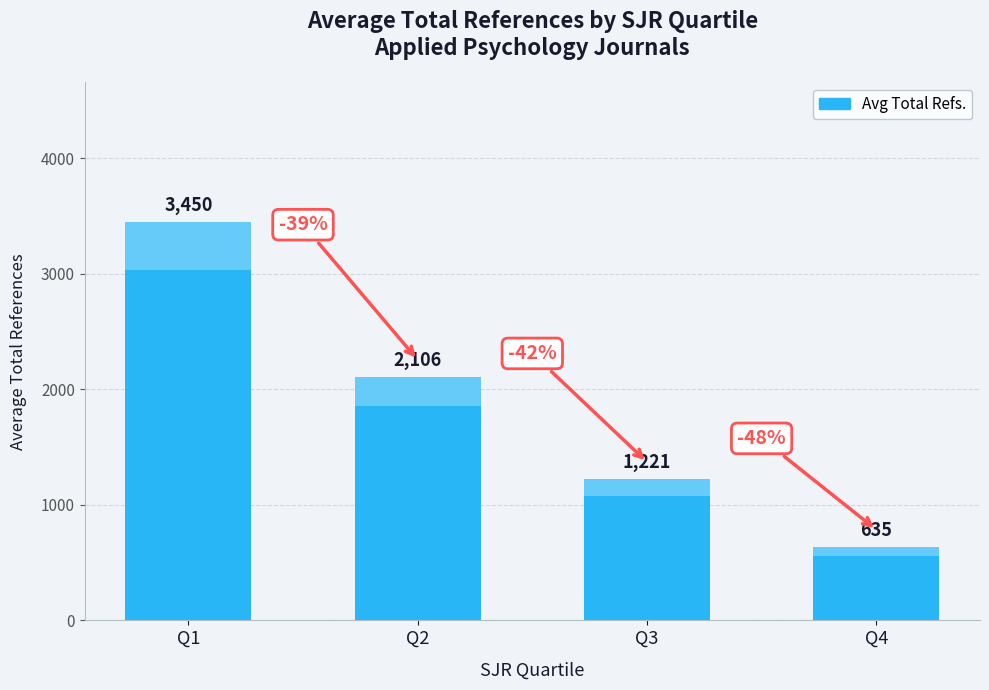

What is the value of the 2nd bar from the left?

2106